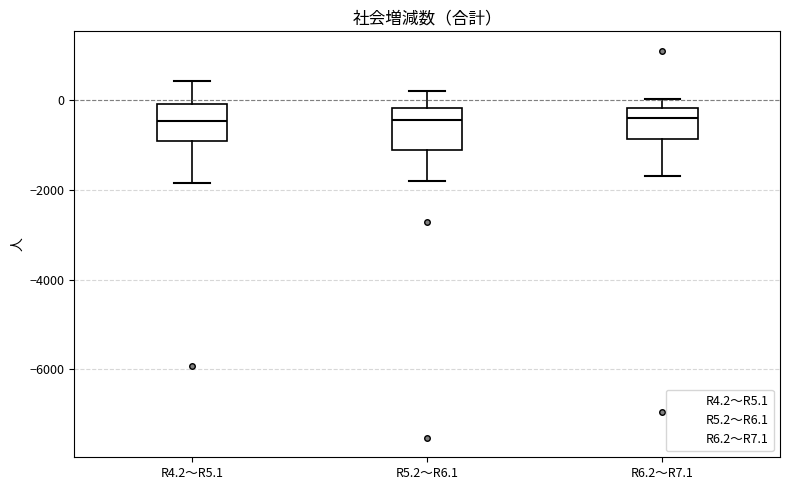

Reading left to right, read every box against the y-axis: the position of its median line, the range the box covers, and the ends of its whiskers. The values are not printed on the chart, so give them approximately, as read against the axis.

R4.2～R5.1: median -400, box -1000 to -200, whiskers -1800 to 400
R5.2～R6.1: median -400, box -1200 to -200, whiskers -1800 to 200
R6.2～R7.1: median -400, box -800 to -200, whiskers -1600 to 0